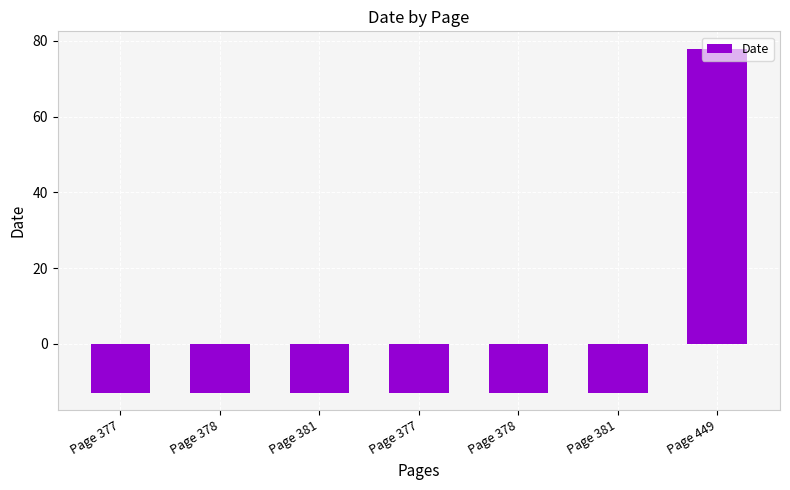

Reading left to right, what are all the values shown in this chart?

Page 377=-13	Page 378=-13	Page 381=-13	Page 377=-13	Page 378=-13	Page 381=-13	Page 449=78